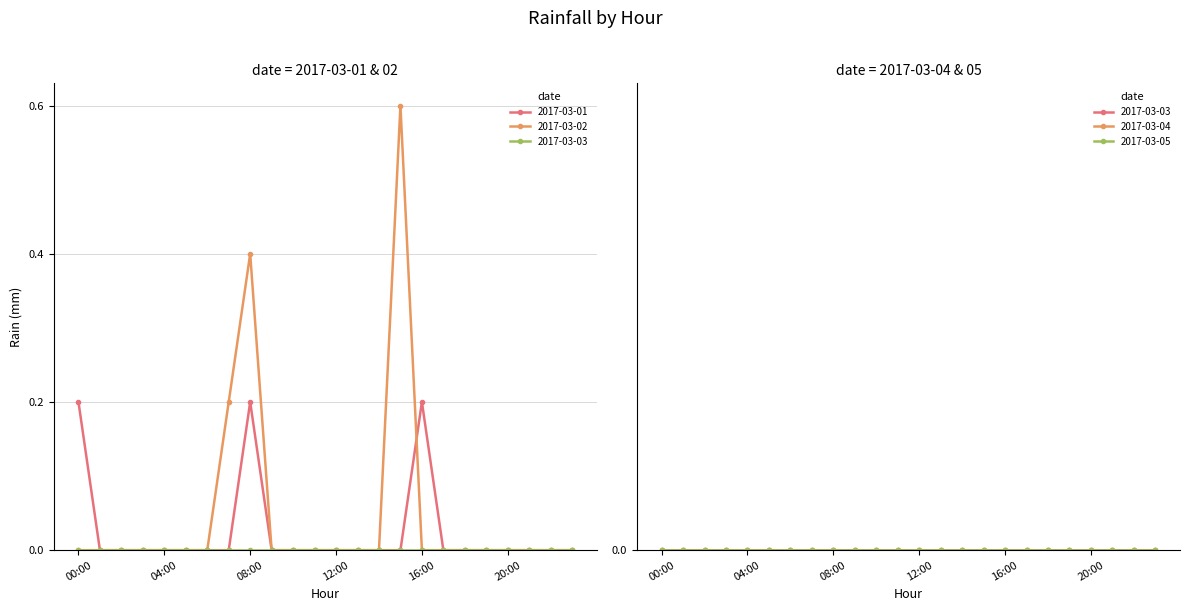

Between 12:00 and 17:00, which series saw the biggest shift?

2017-03-01